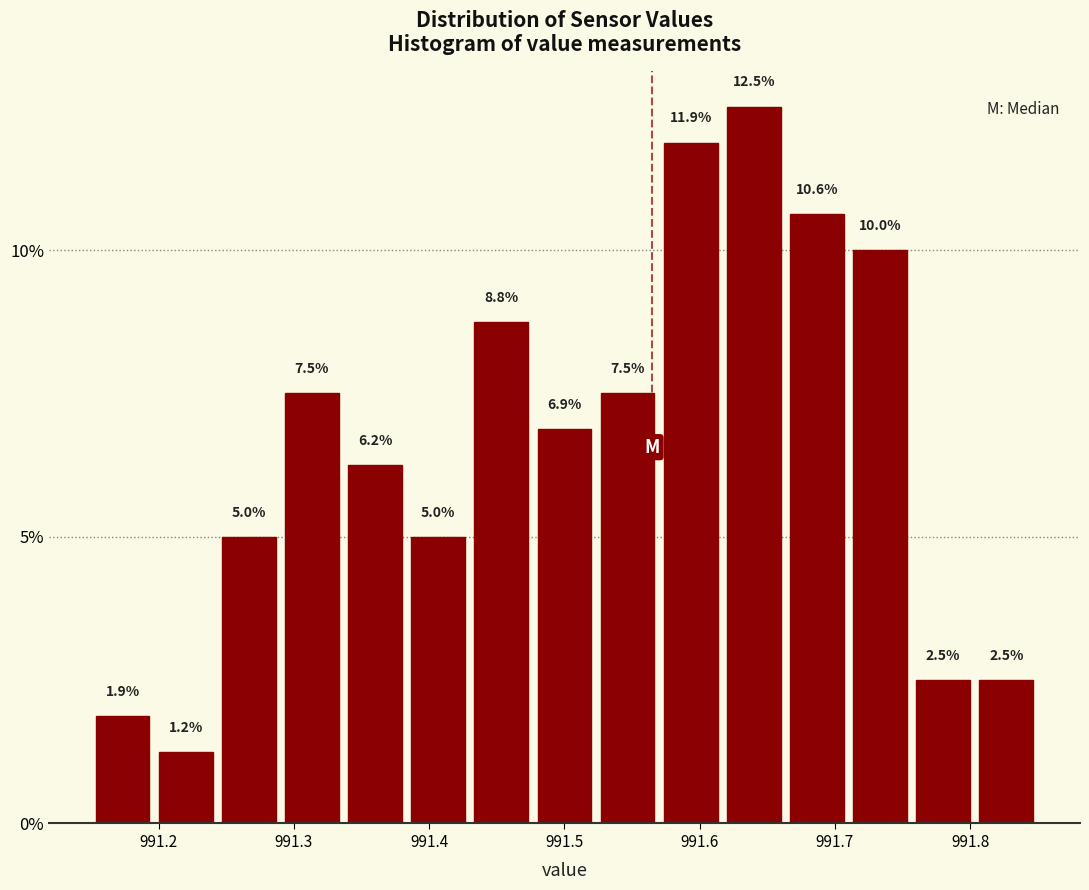

Reading left to right, transcribe this chart: for each bar, give the range it covers on the x-axis and its height. The bar edges are not printed on the chart, so give them approximately, as read against the axis.

991.15 to 991.20: 1.9
991.20 to 991.24: 1.2
991.24 to 991.29: 5.0
991.29 to 991.34: 7.5
991.34 to 991.38: 6.2
991.38 to 991.43: 5.0
991.43 to 991.48: 8.8
991.48 to 991.52: 6.9
991.52 to 991.57: 7.5
991.57 to 991.62: 11.9
991.62 to 991.66: 12.5
991.66 to 991.71: 10.6
991.71 to 991.76: 10.0
991.76 to 991.80: 2.5
991.80 to 991.85: 2.5